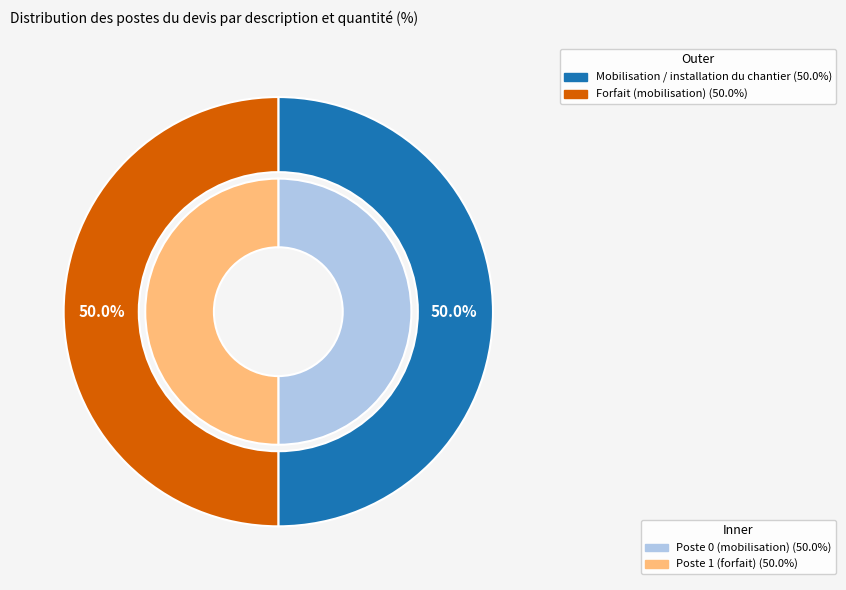

To the nearest percent, what is the combined percentage of Mobilisation / installation du chantier and Forfait?

100%